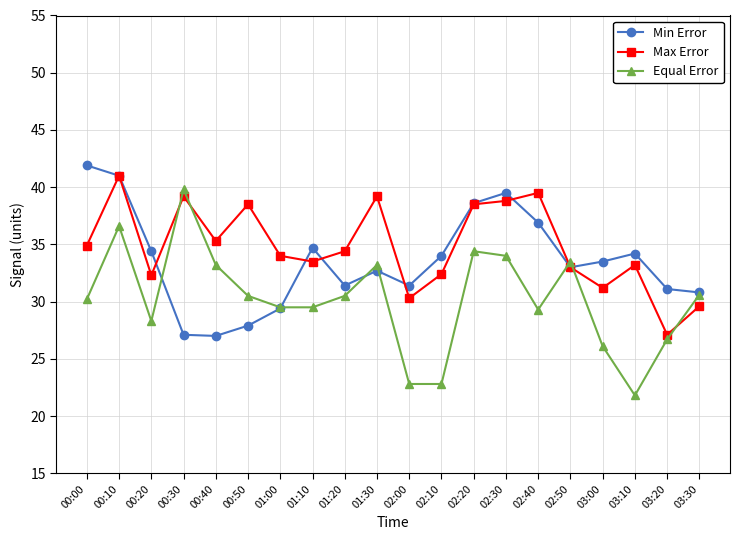

What is the spread (max minus min) of values at 01:00?

4.6